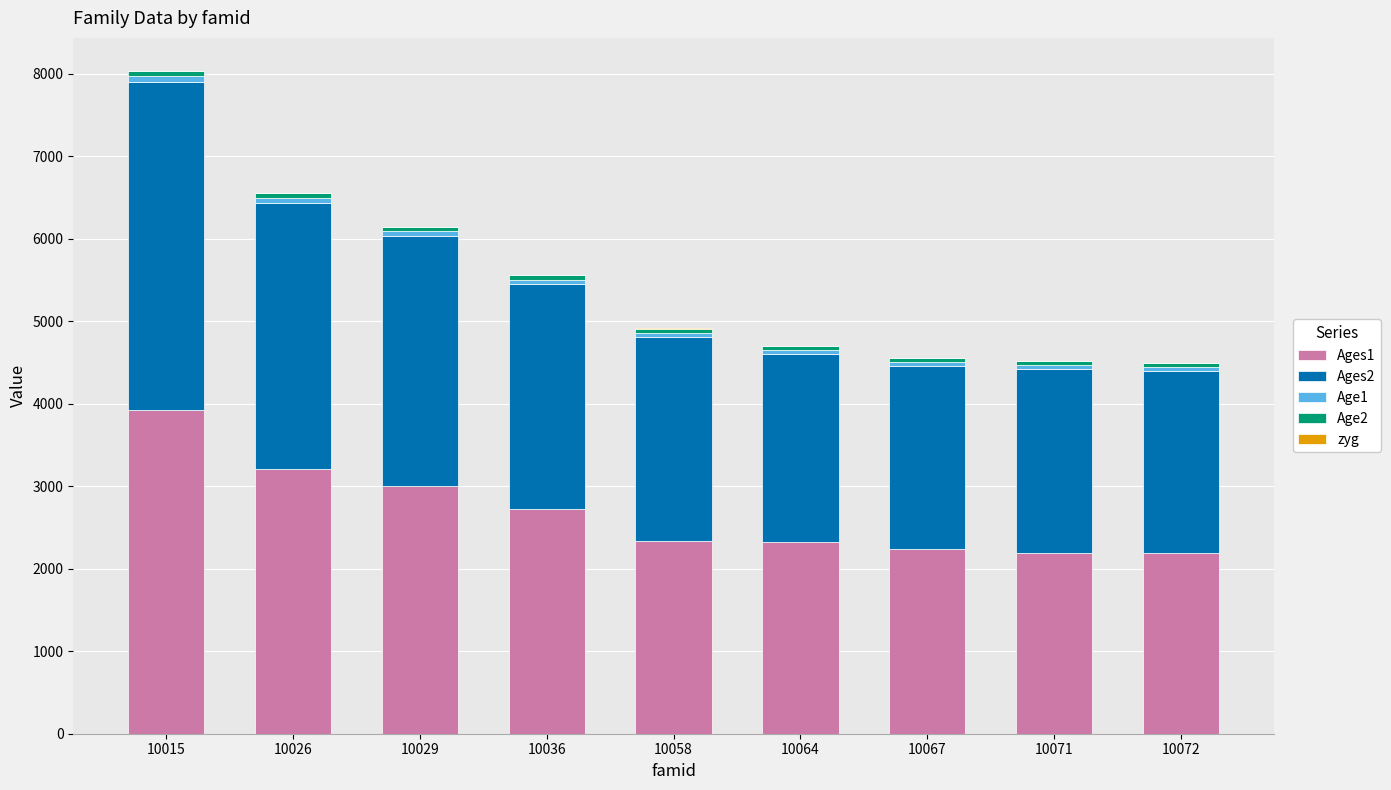

What is the total value across all series at 10026?

6554